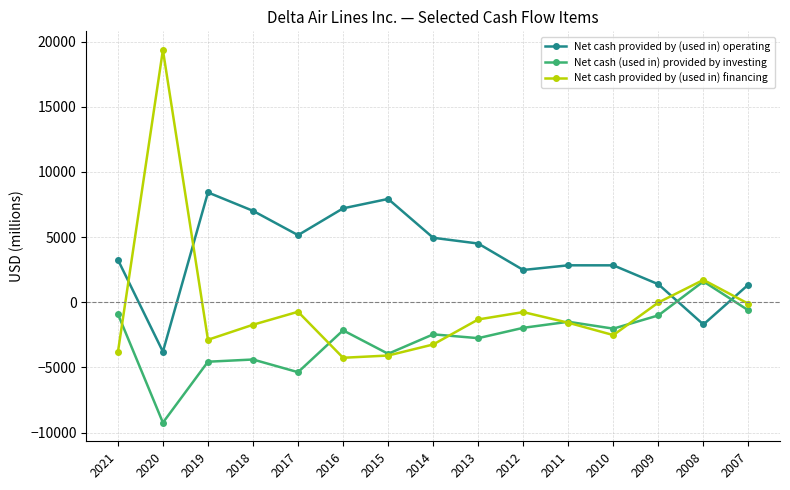

True or false: Net cash provided by (used in) operating has a value of 4814 at 2019.

False